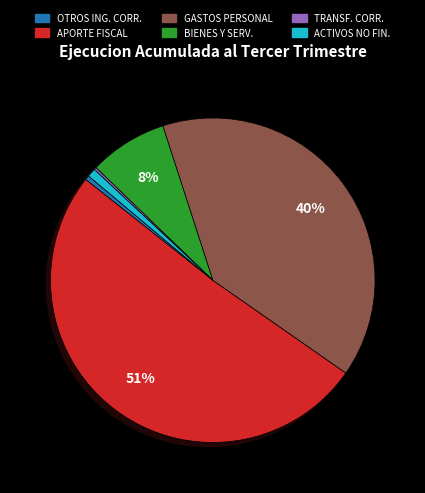

Between OTROS ING. CORR. and APORTE FISCAL, which is larger?

APORTE FISCAL